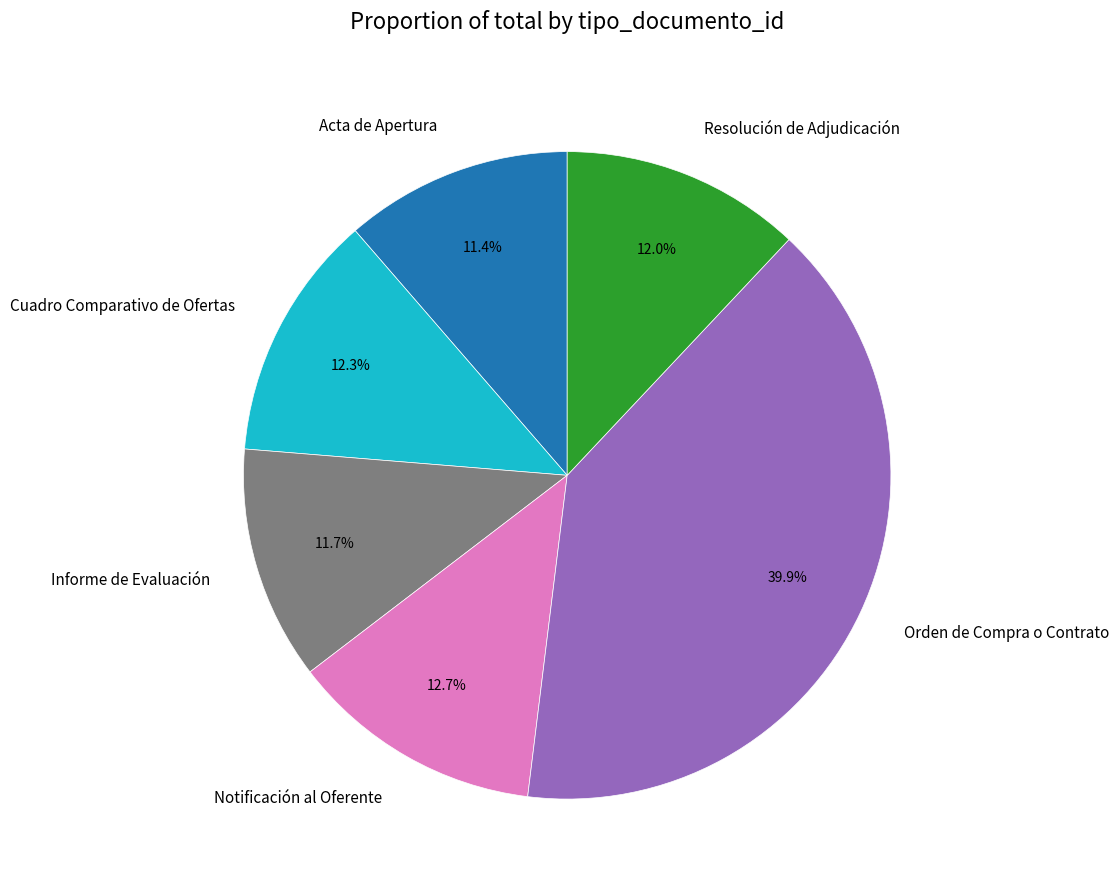

What percentage do Resolución de Adjudicación and Orden de Compra o Contrato together represent?

51.9%